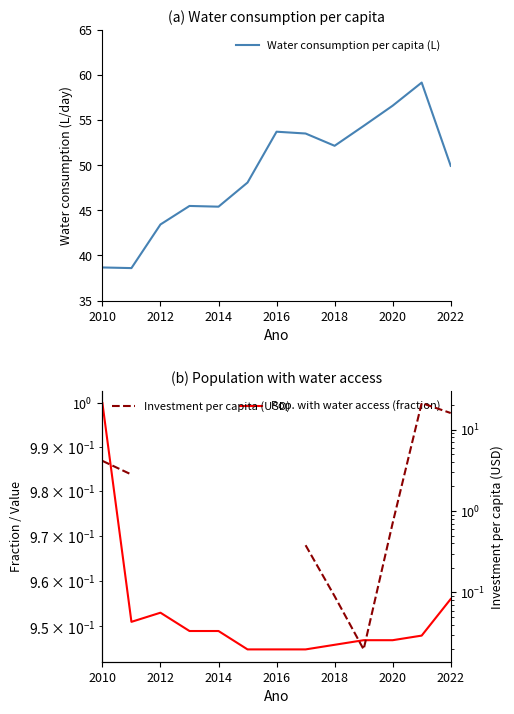

What is the greatest value displayed?

59.1